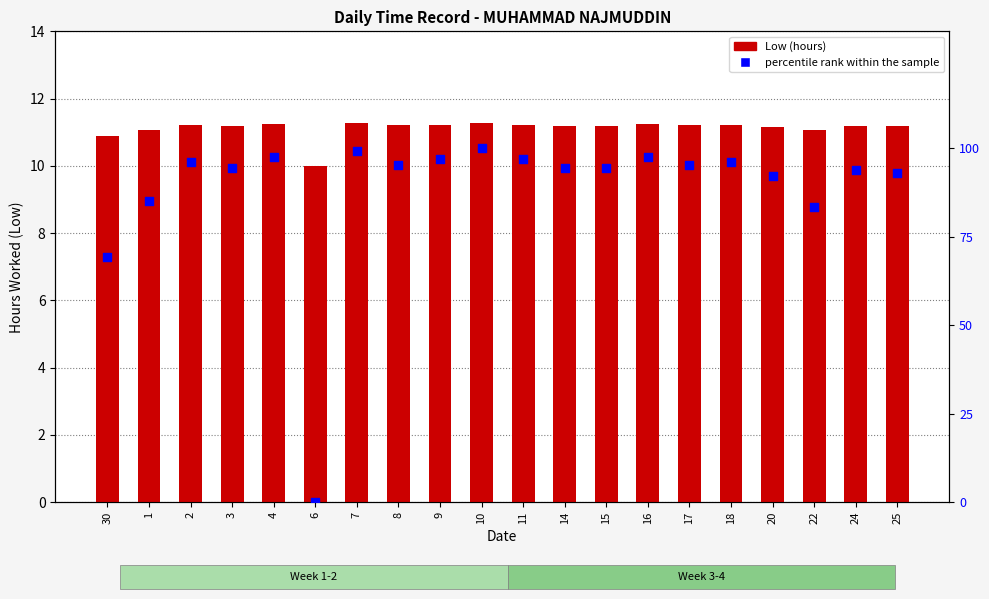

Which series has the largest Y range (max minus min)?

percentile rank within the sample